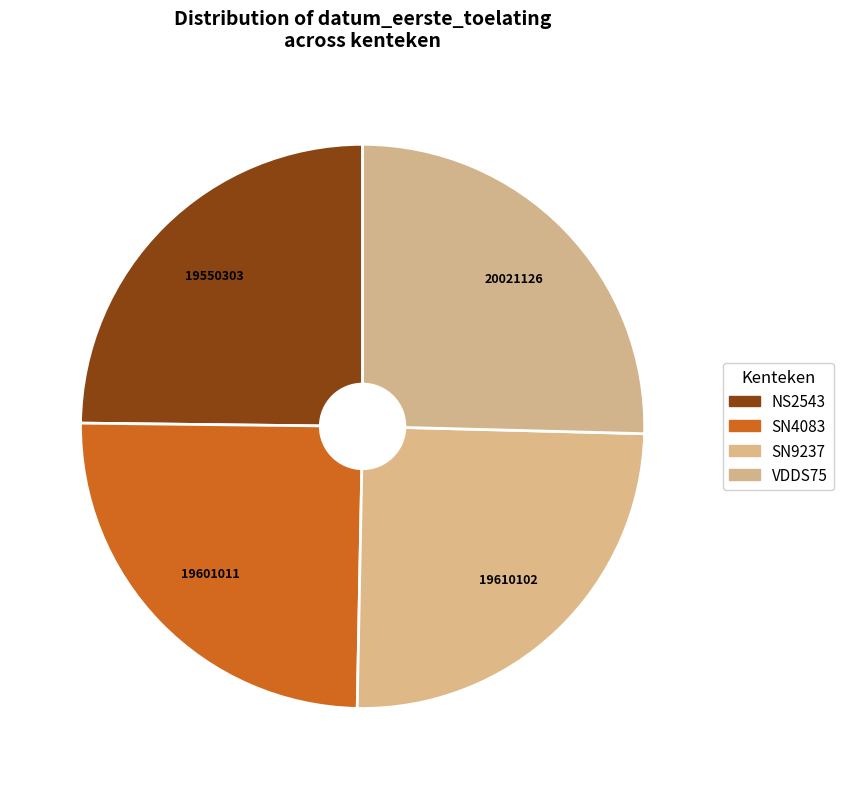

Count the number of slices in the pie.

4